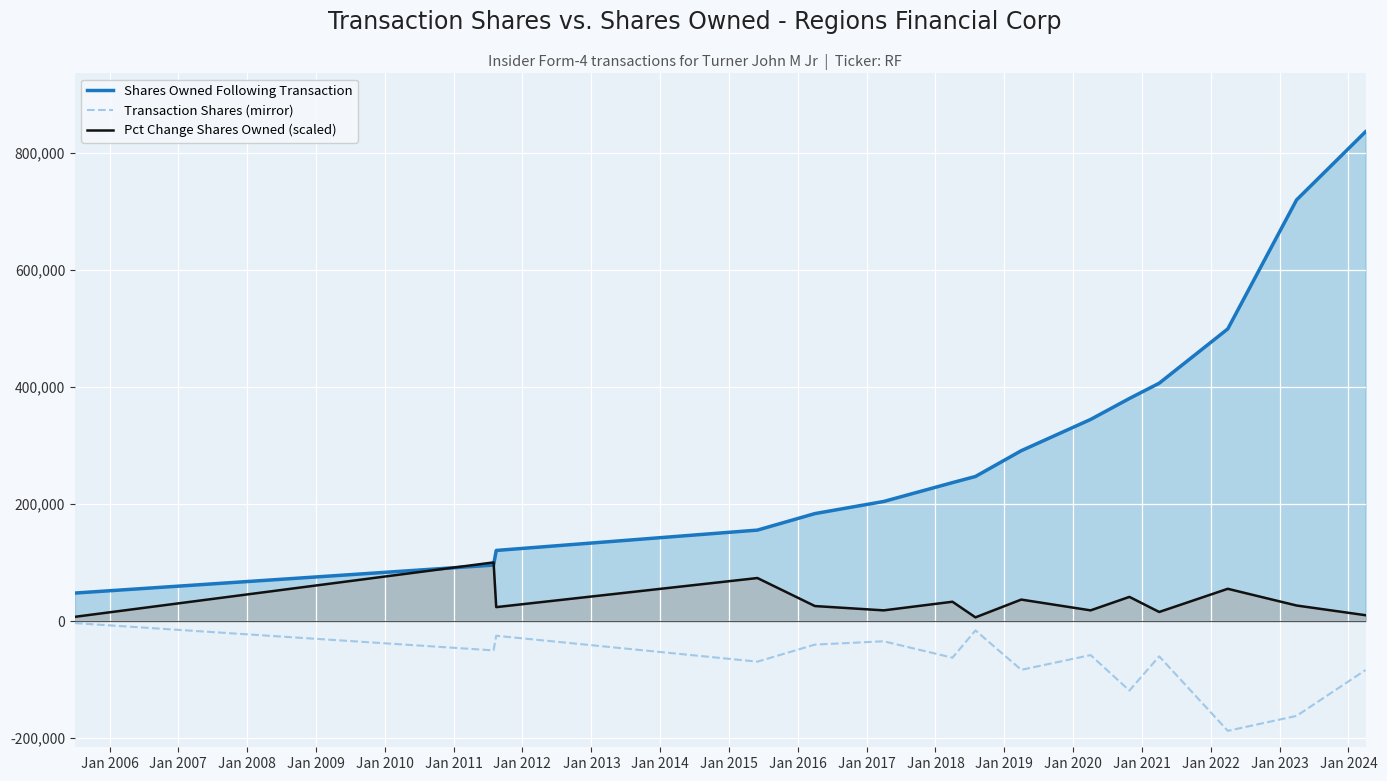

What is the maximum value for Shares Owned Following Transaction?

836518.0